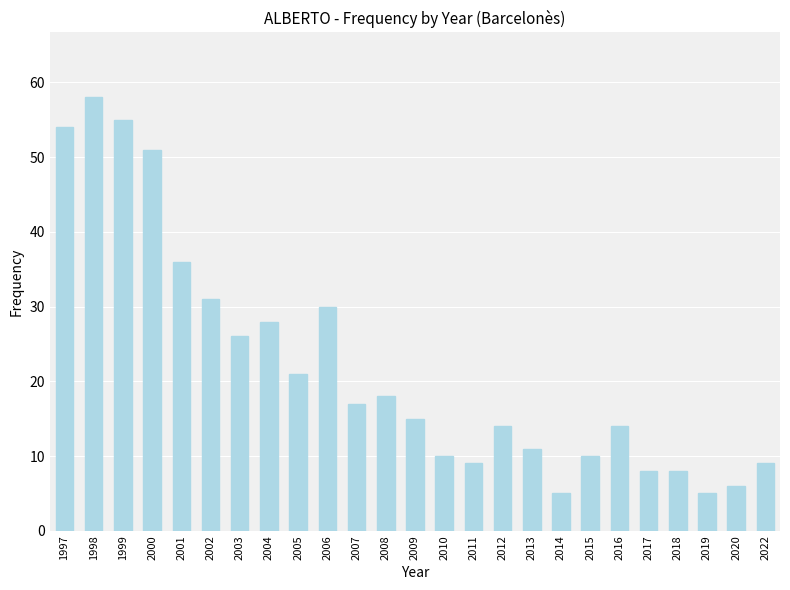

Reading left to right, extract all data points from this chart.

54	58	55	51	36	31	26	28	21	30	17	18	15	10	9	14	11	5	10	14	8	8	5	6	9